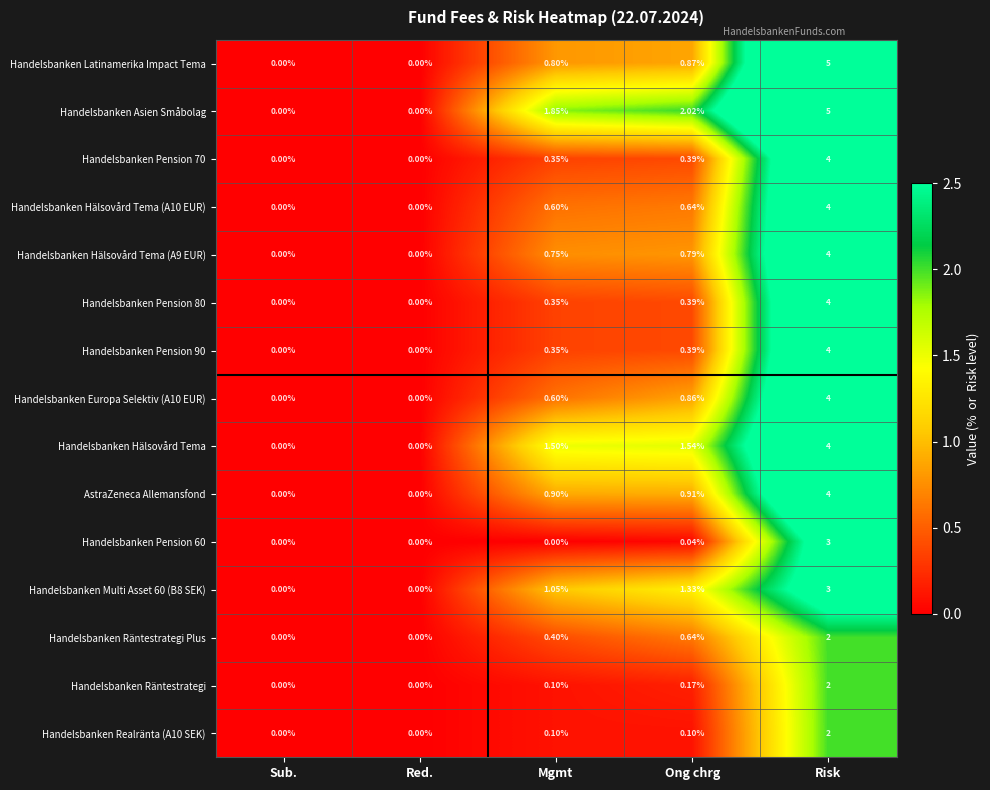

At how many categories does at least one series exceed 2?

2